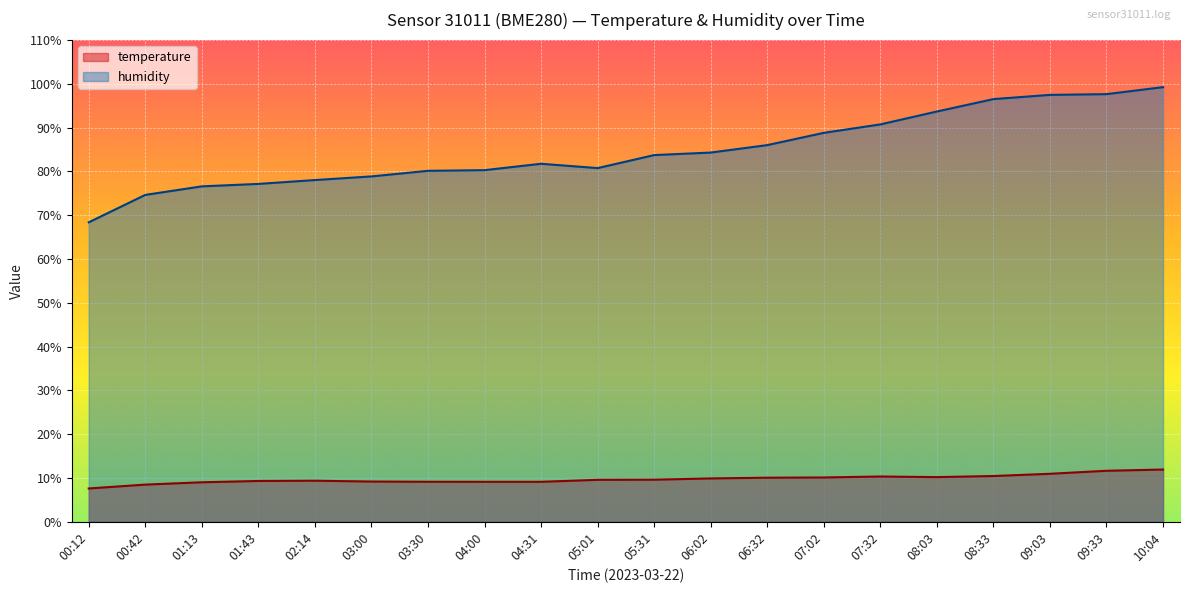

True or false: temperature and humidity cross at least once.

False